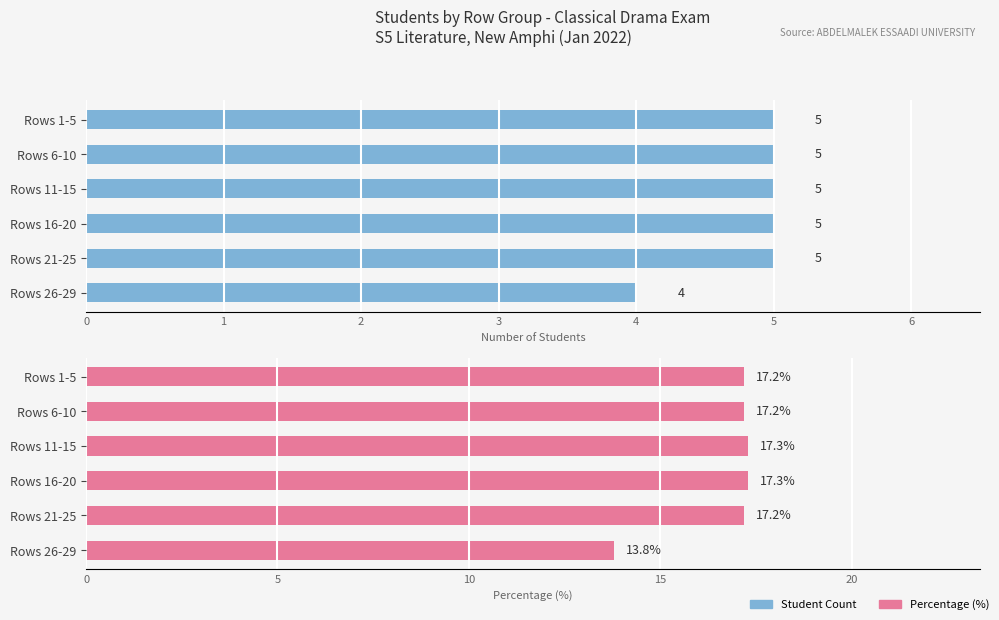

Count the Student Count values in the range 5 to 6.

5